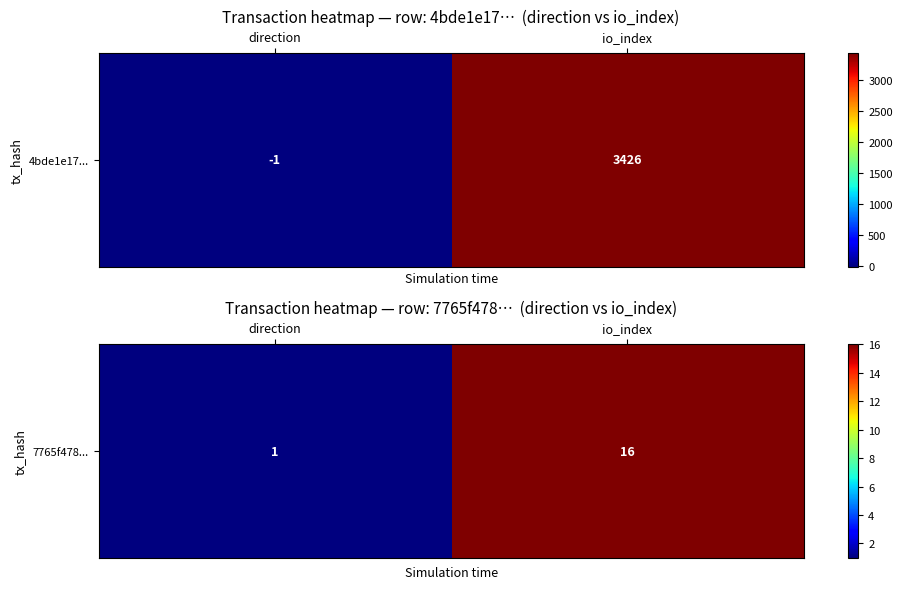

What is the change in value from direction to io_index?

+15